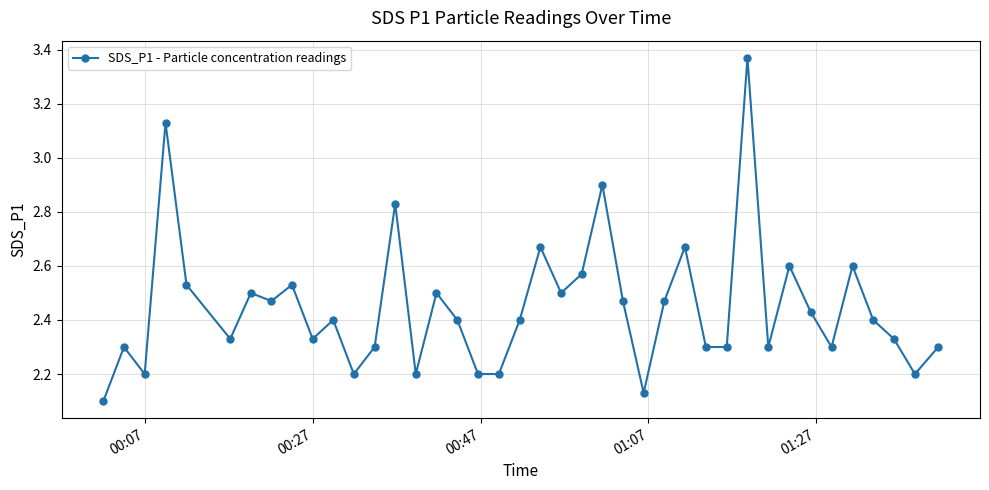

What is the sum of all values?

97.9